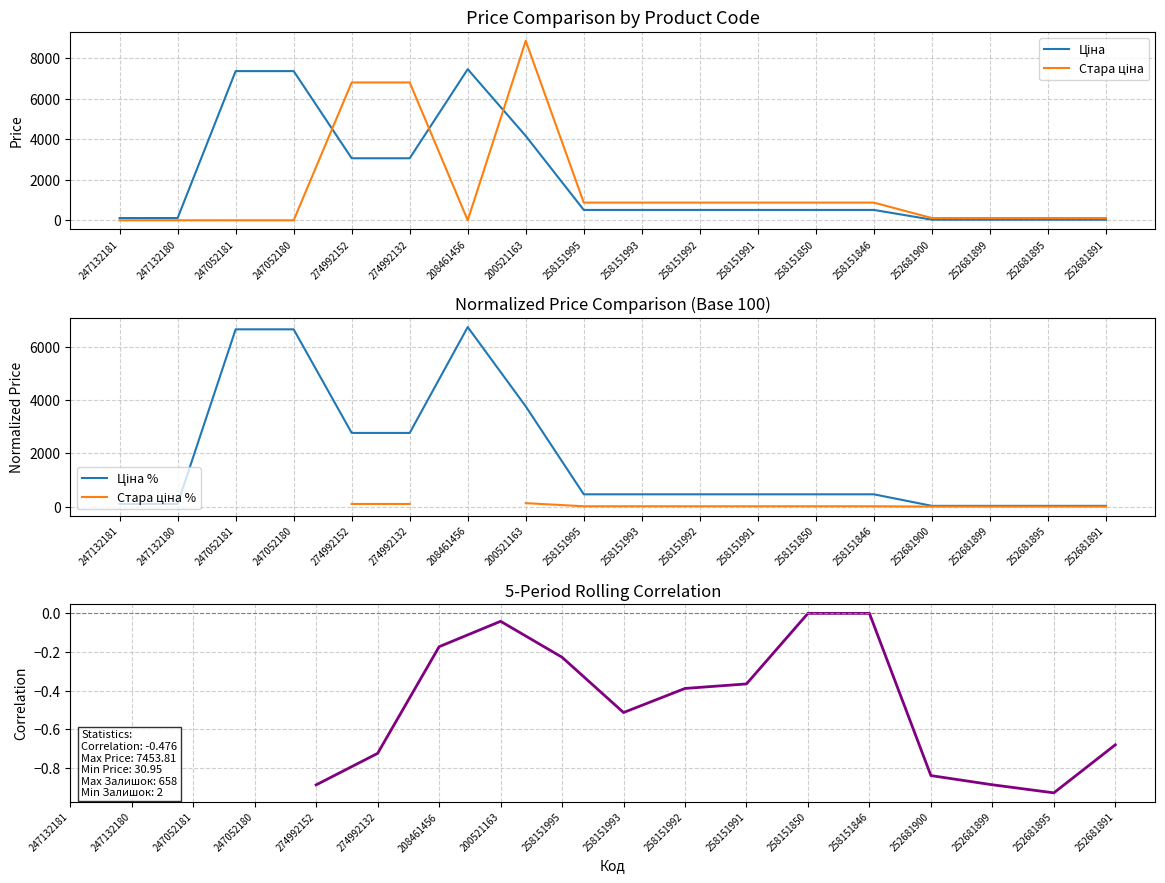

What is the difference between the maximum and minimum values in the Ціна series?

7422.9